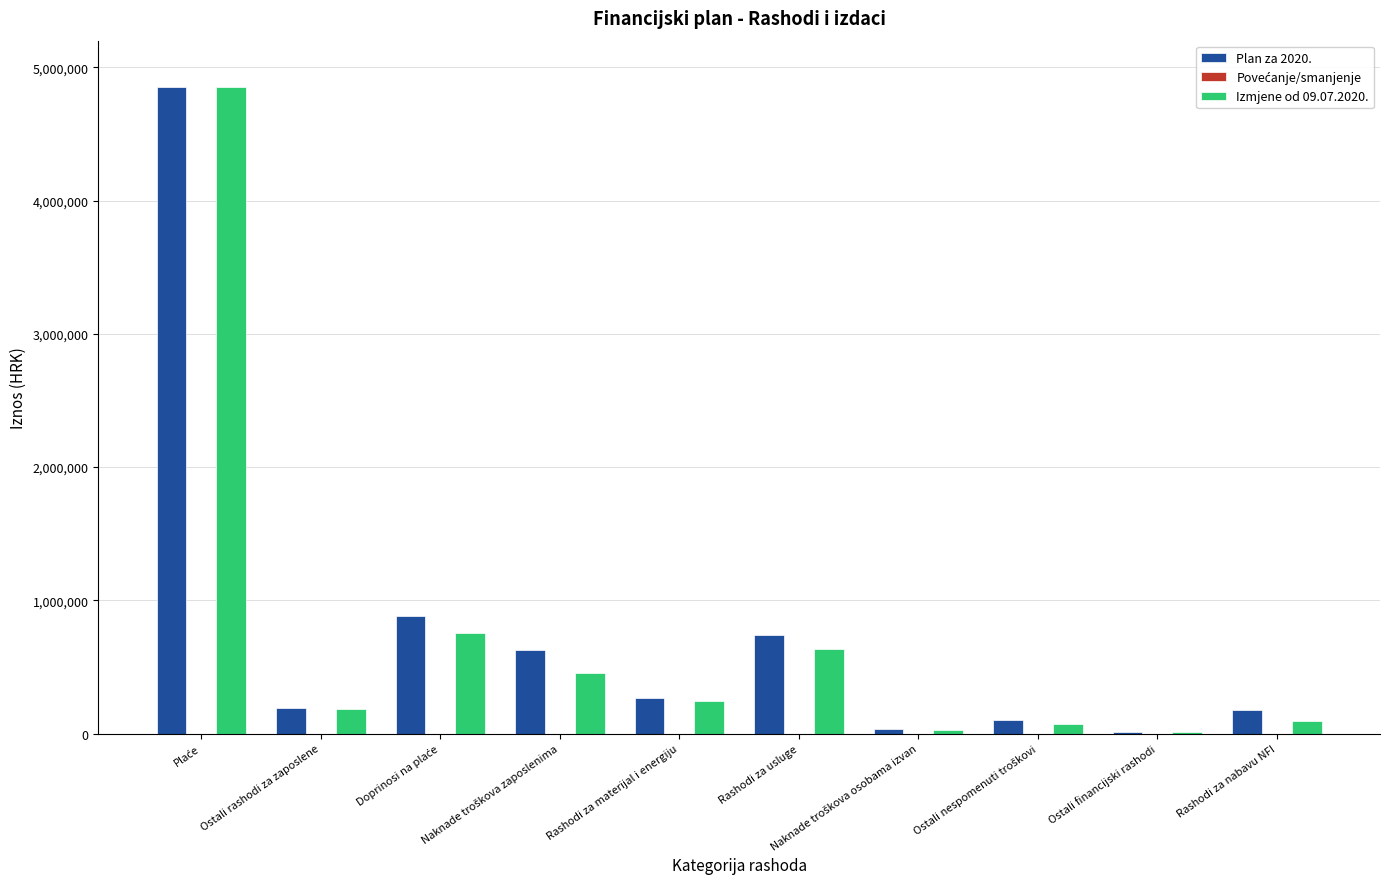

Is it true that Izmjene od 09.07.2020. equals 161191 at Rashodi za nabavu NFI?

False